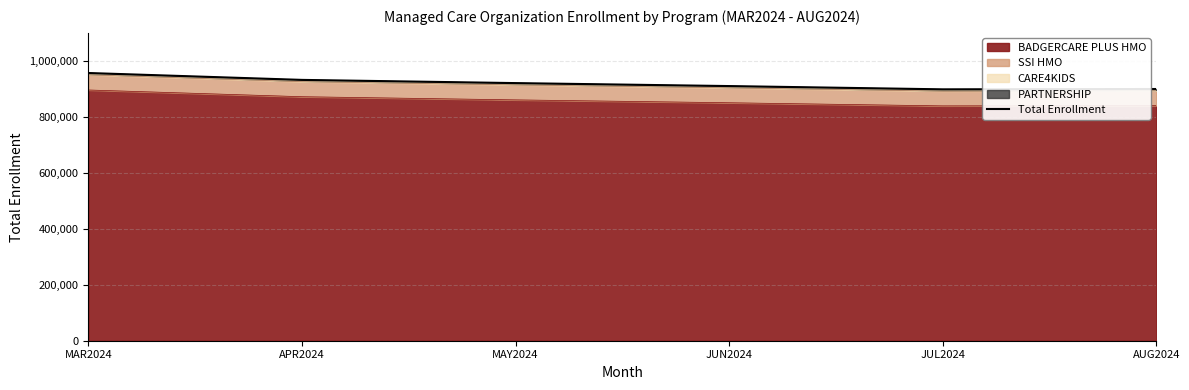

What is the change in value from JUL2024 to AUG2024?

+1179